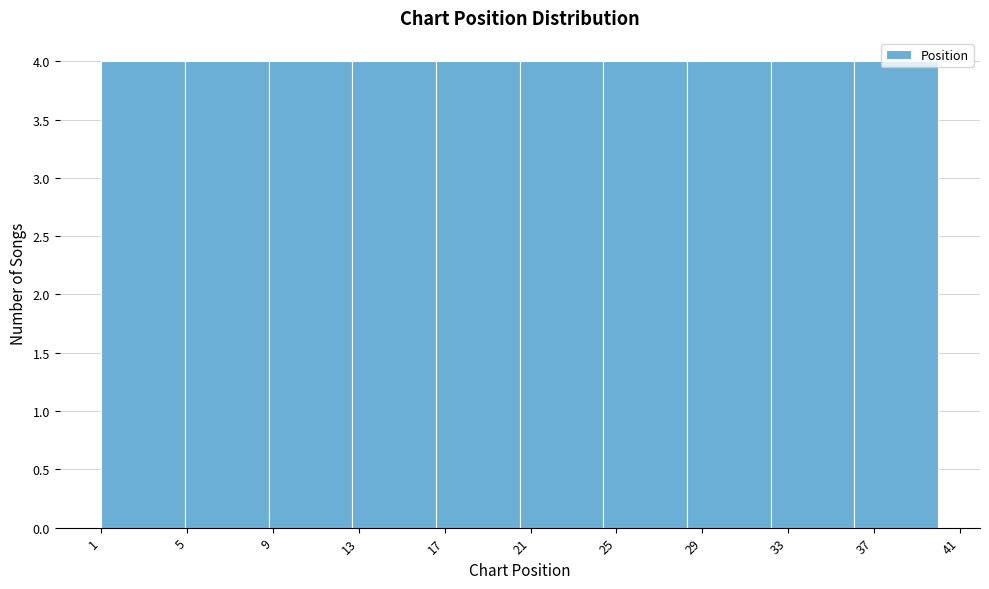

How tall is the bar that spans 36.1 to 40.0 on the x-axis? Neither the bar edges nor the heights are printed on the chart, so give them approximately, as read against the axes.

4